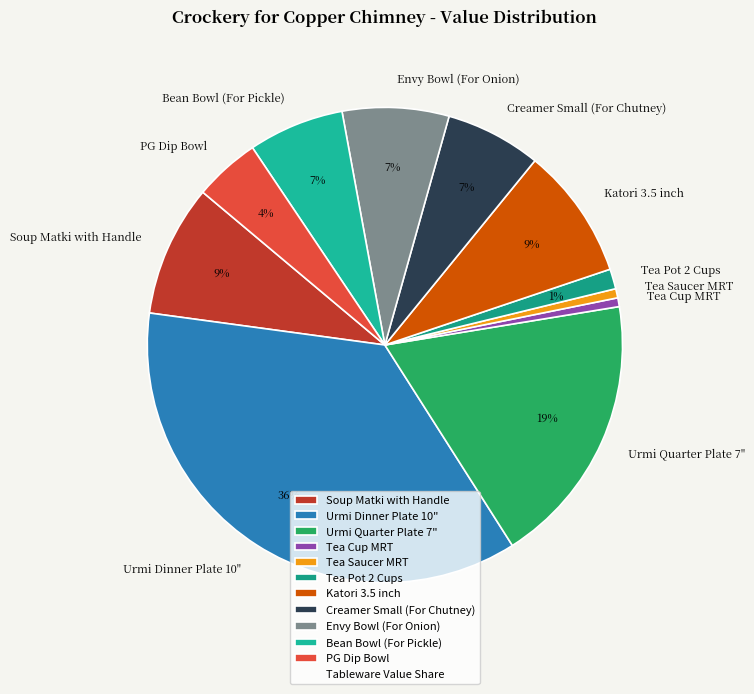

Which has a higher value, Urmi Dinner Plate 10" or Soup Matki with Handle?

Urmi Dinner Plate 10"